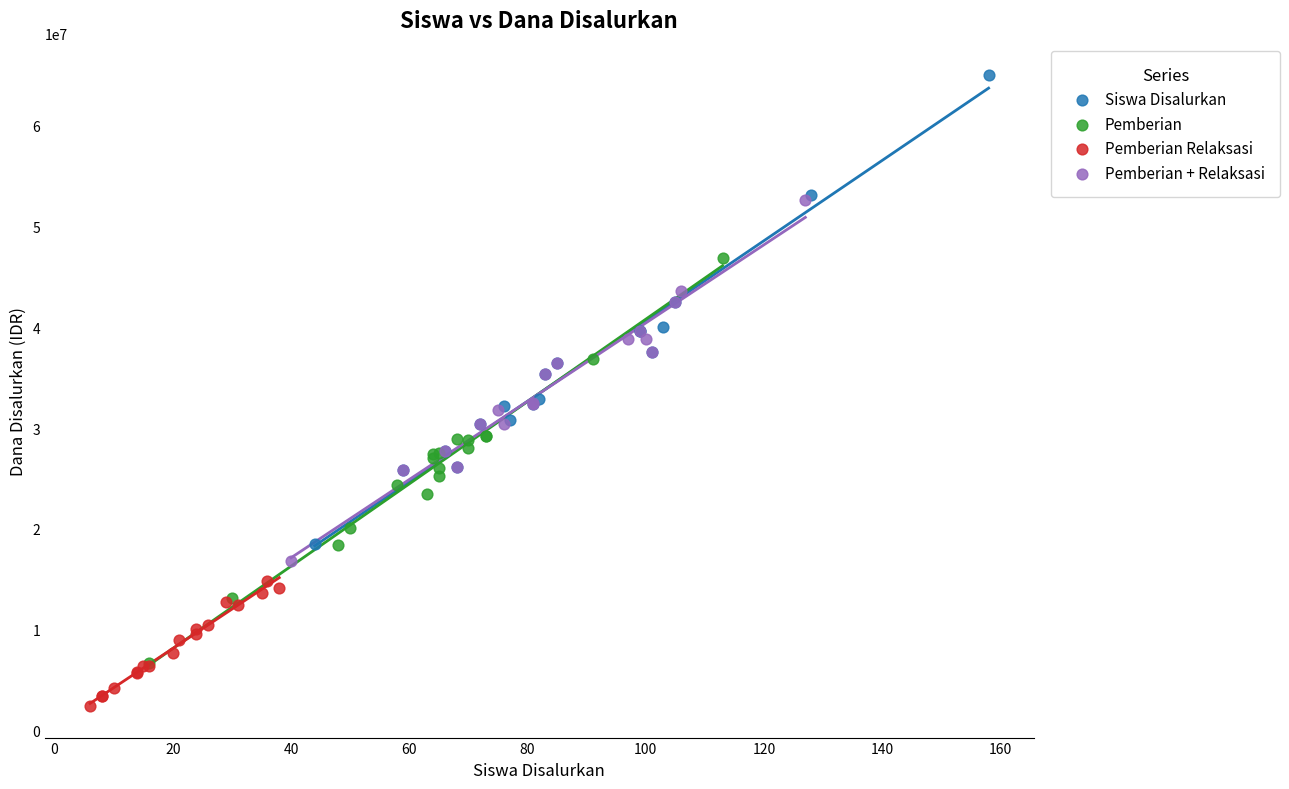

Which series contains the lowest Y value?

Pemberian Relaksasi